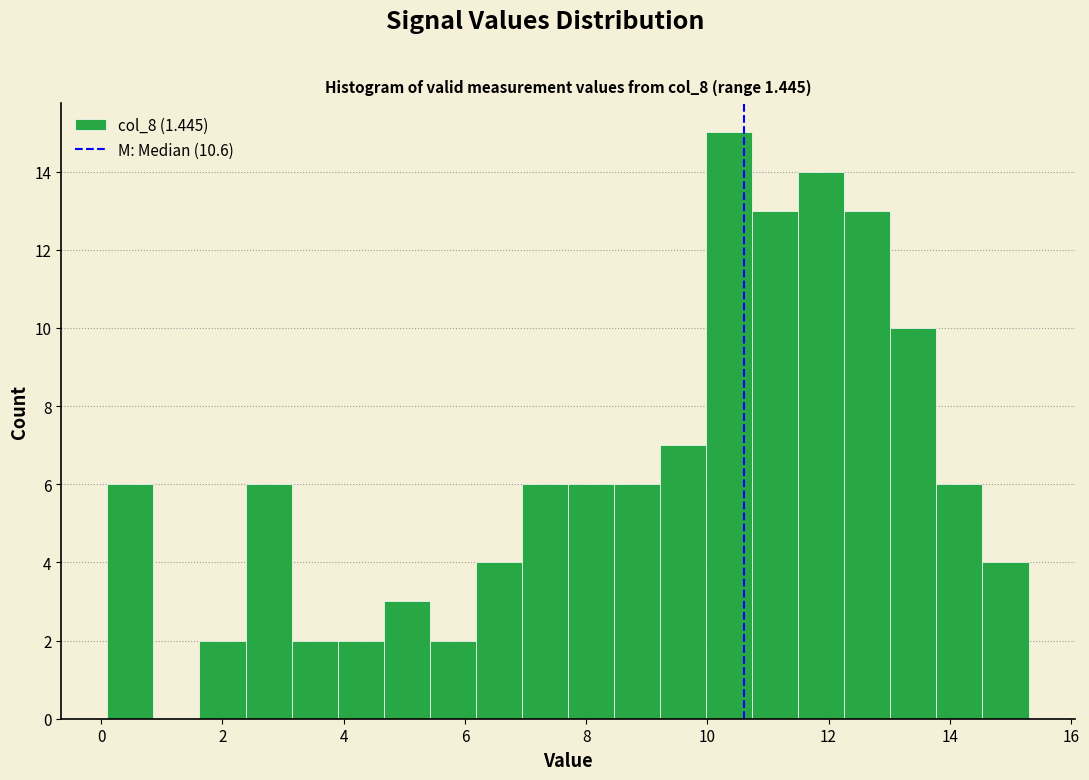

Read against the x-axis, roughly where is the centre of the tallest bar?

10.4